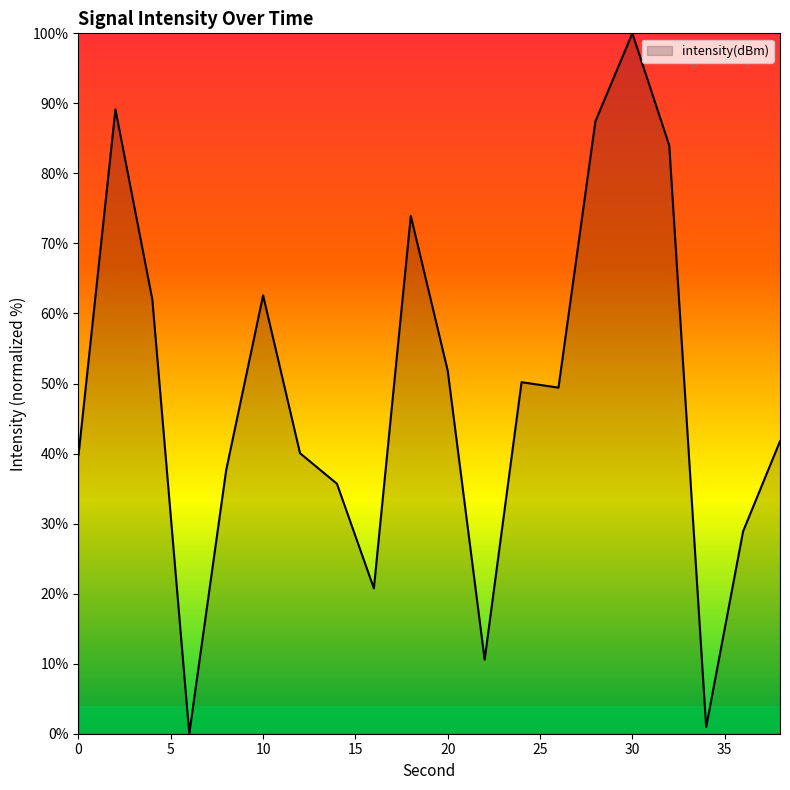

What is the greatest value displayed?

100.0